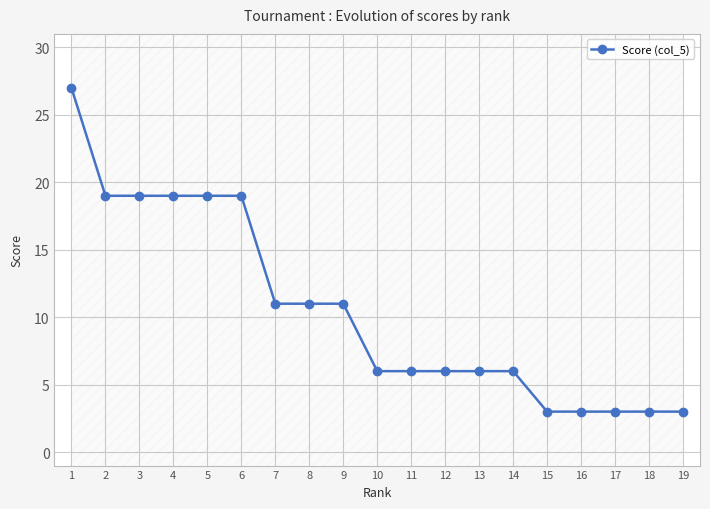

True or false: the data shows 15 at 7.

False